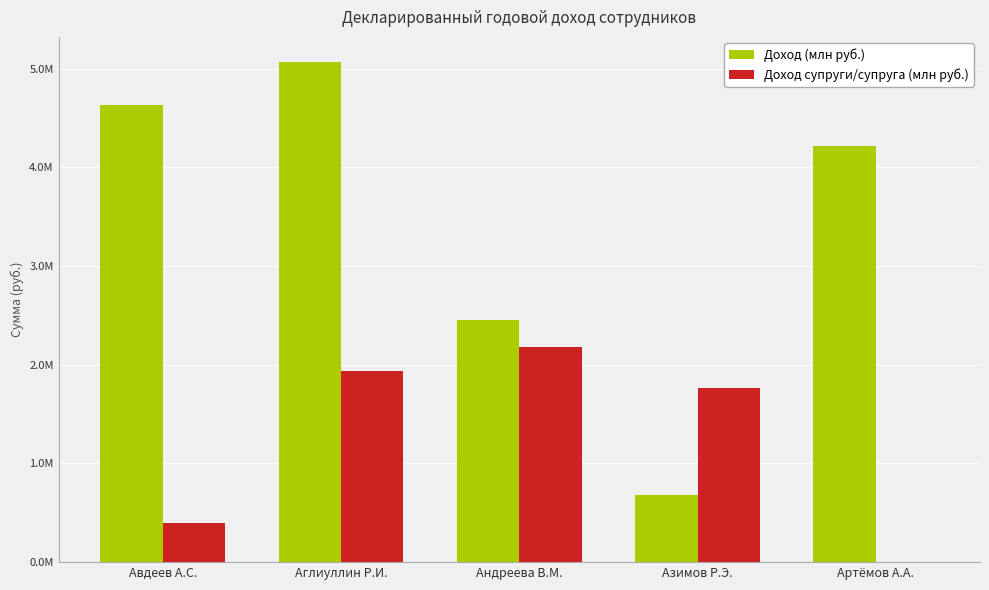

Are the bars grouped side by side (vs. stacked)?

Yes